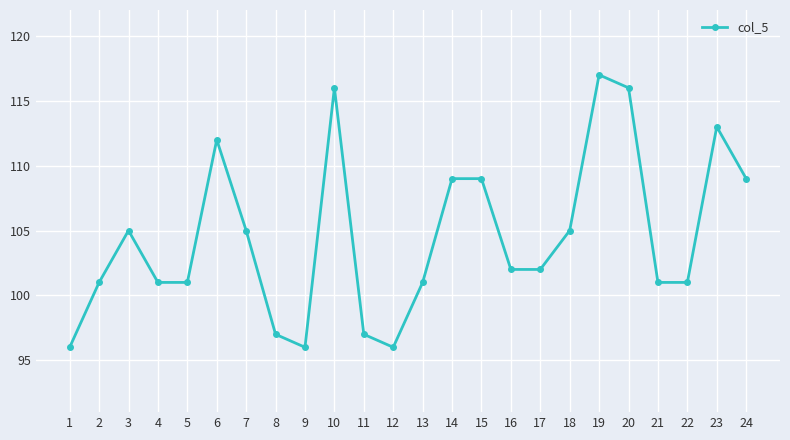

What is the difference between the maximum and minimum values?

21